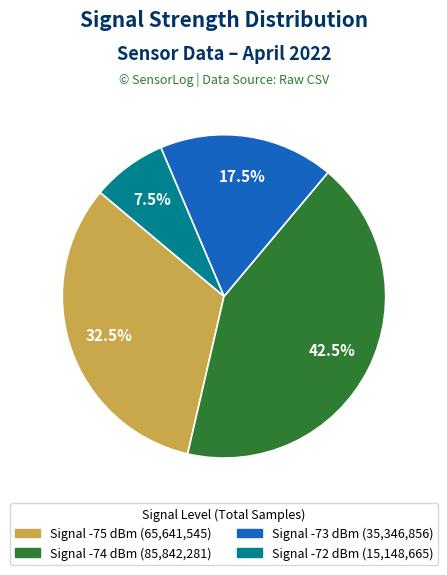

Rank the categories by value from lowest to highest.

Signal -72 dBm (15,148,665), Signal -73 dBm (35,346,856), Signal -75 dBm (65,641,545), Signal -74 dBm (85,842,281)